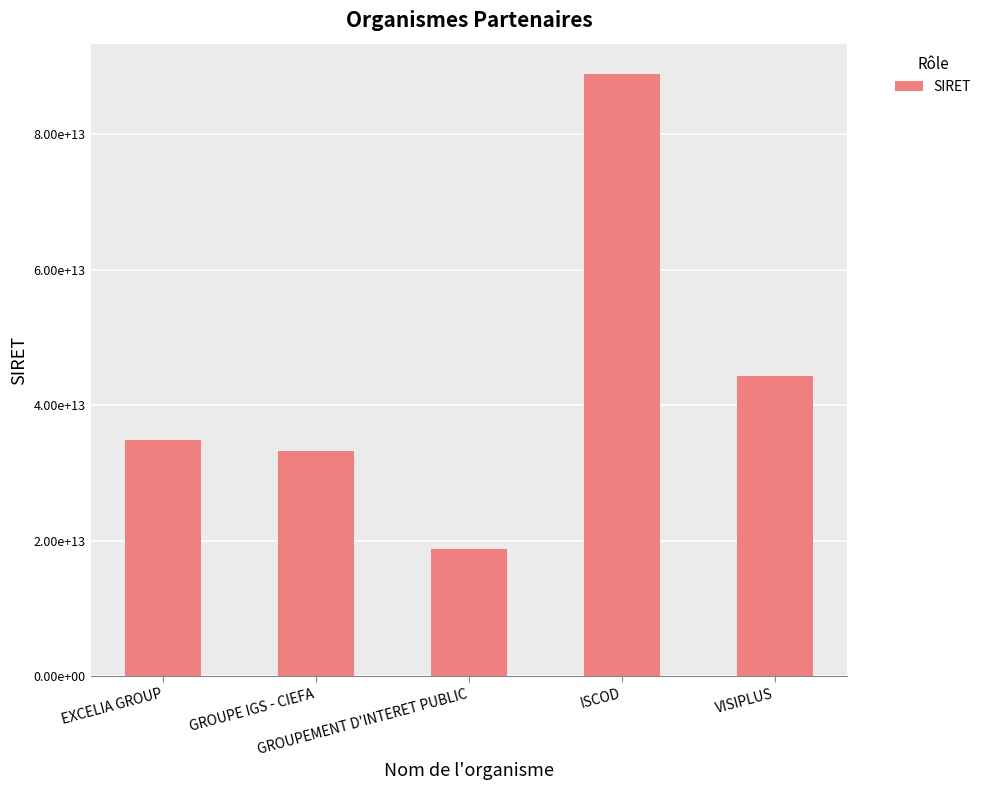

Is it true that the value at VISIPLUS is 44321186700025?

True